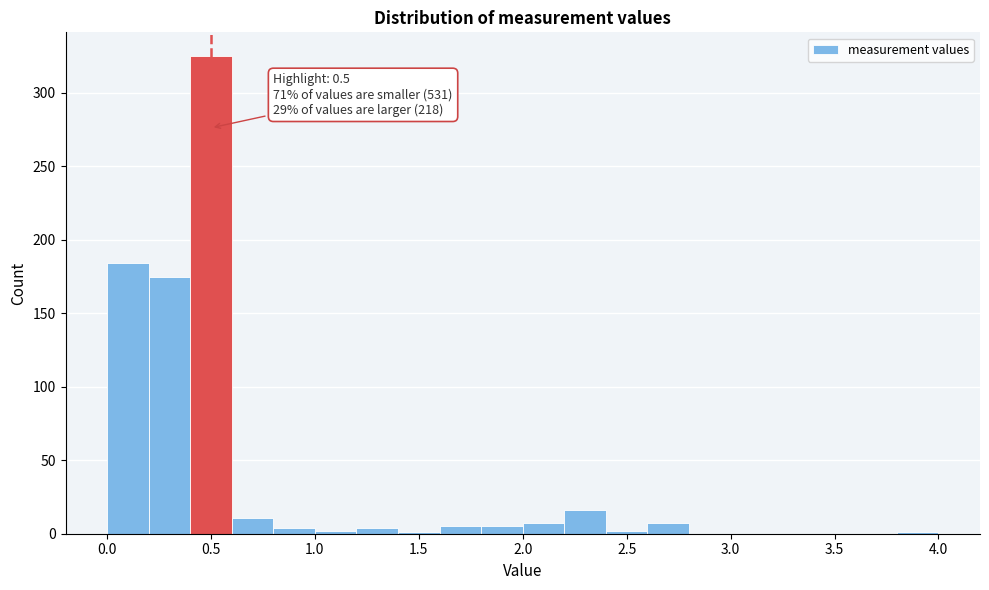

Which range on the x-axis has the tallest bar?

0.4 to 0.6